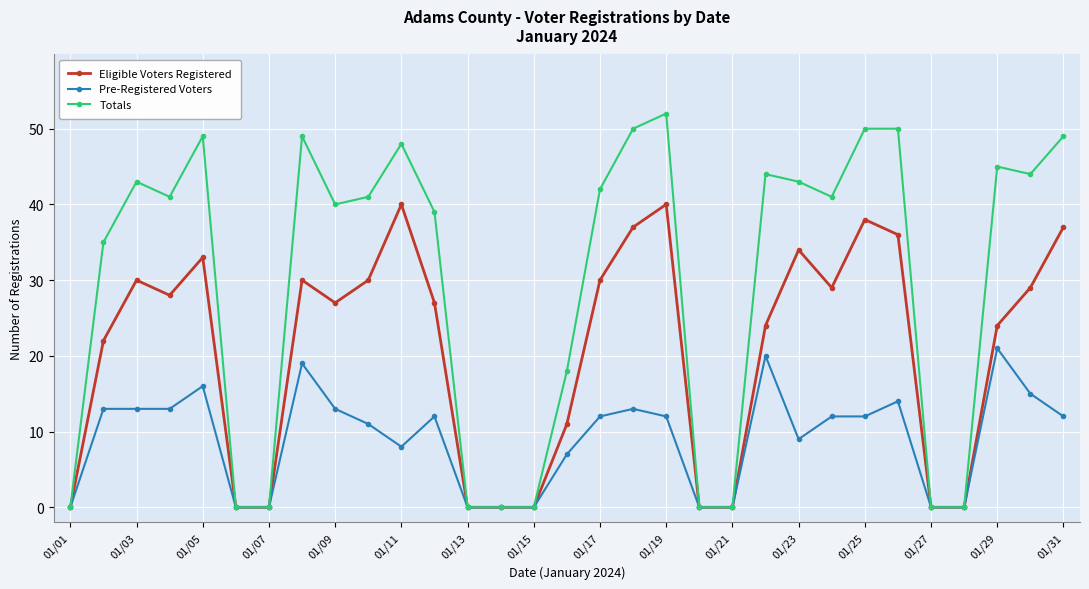

Rank the series by their average value, from highest to lowest.

Totals, Eligible Voters Registered, Pre-Registered Voters